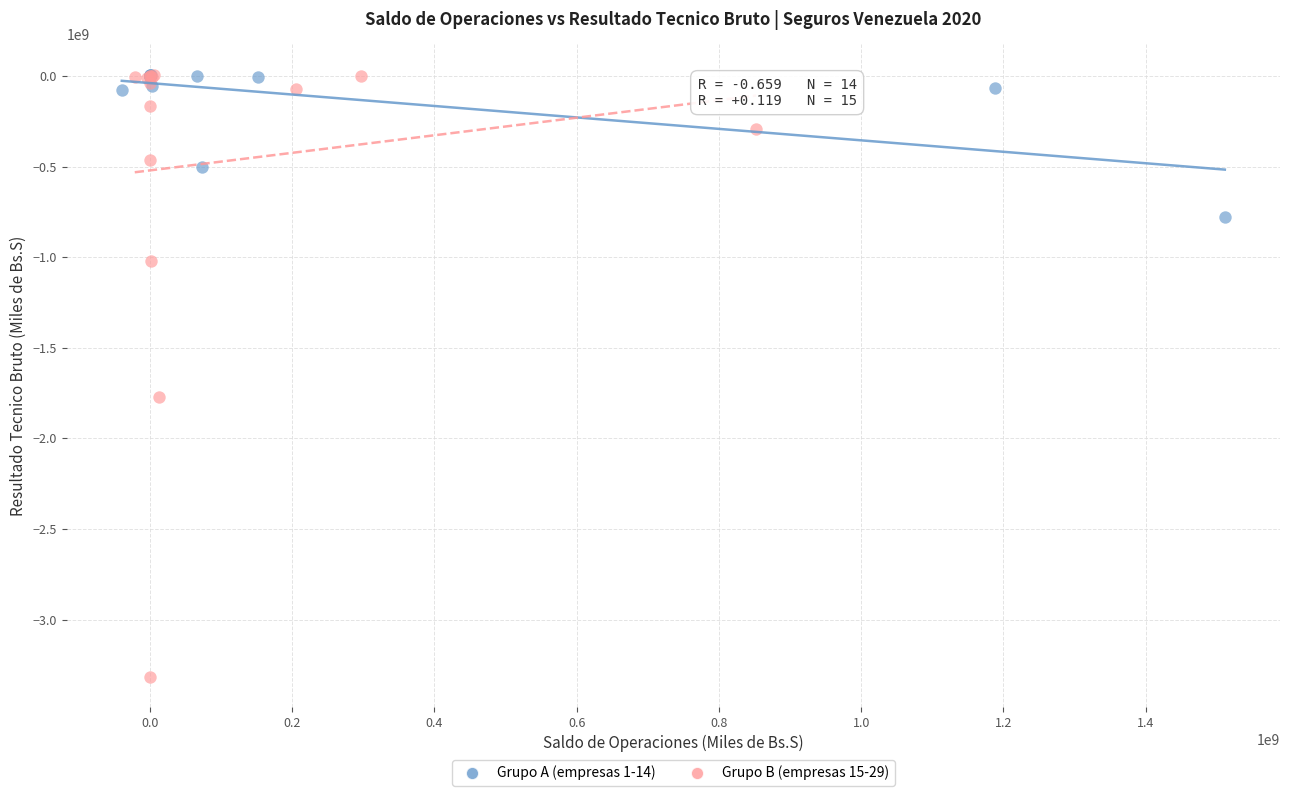

What are all the series names shown in the legend?

Grupo A (empresas 1-14), Grupo B (empresas 15-29)